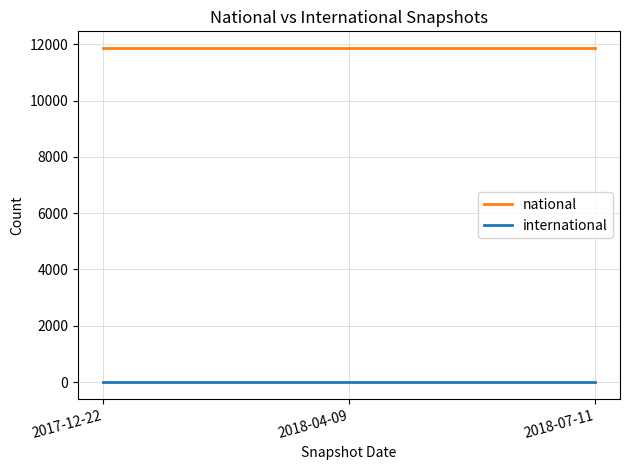

What is the sum of the national values at 2018-04-09 and 2017-12-22?

23732